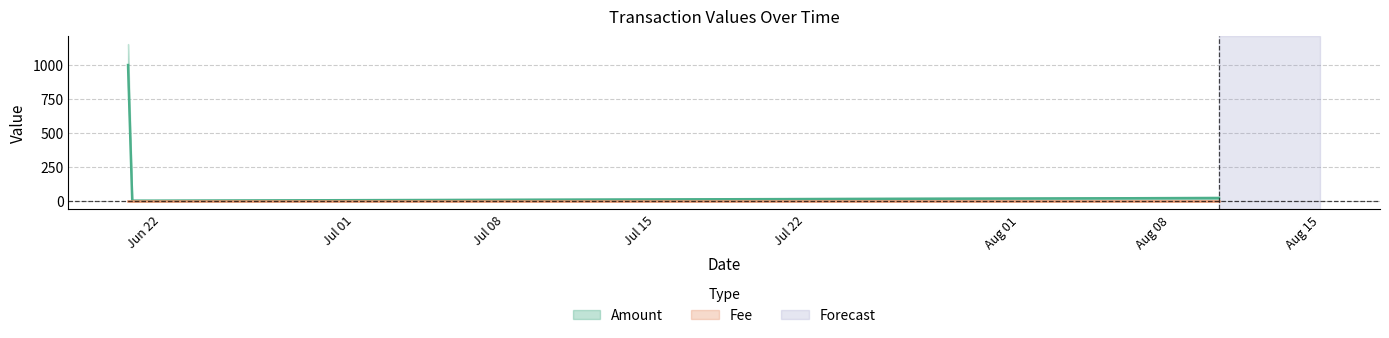

At which label is Fee closest to 1?

2017-08-10 06:34:34